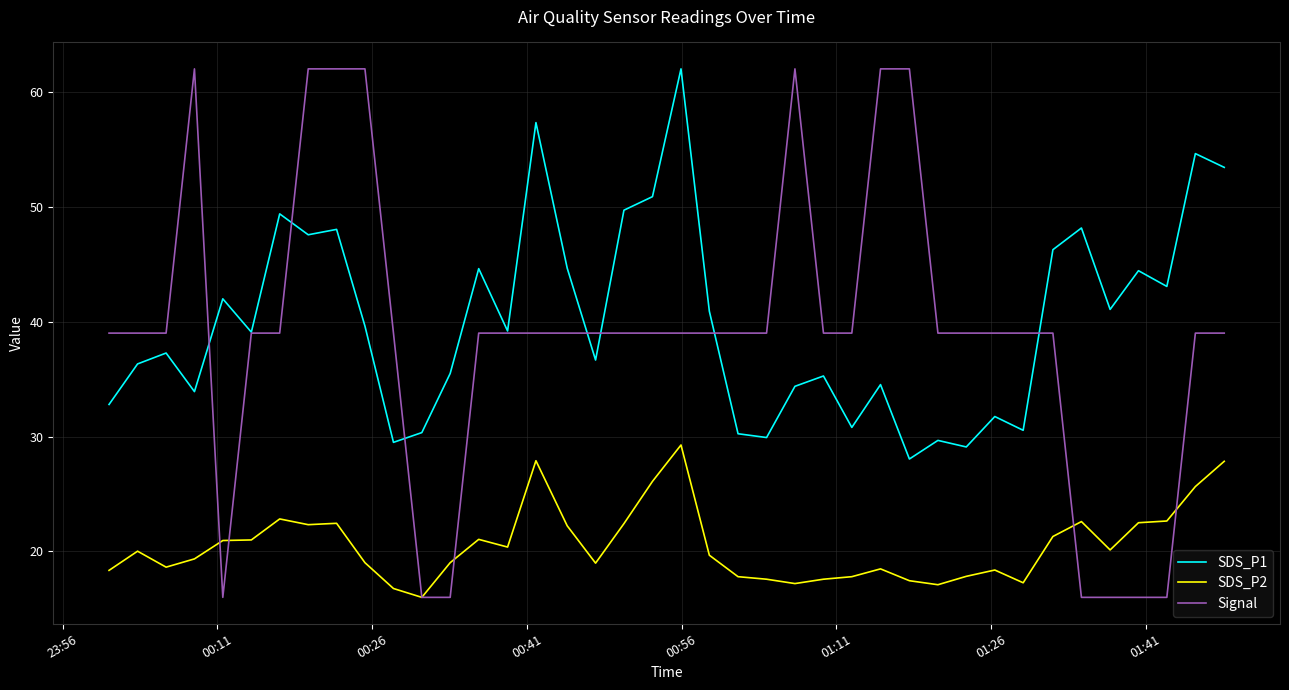

What is the smallest value displayed?

16.0